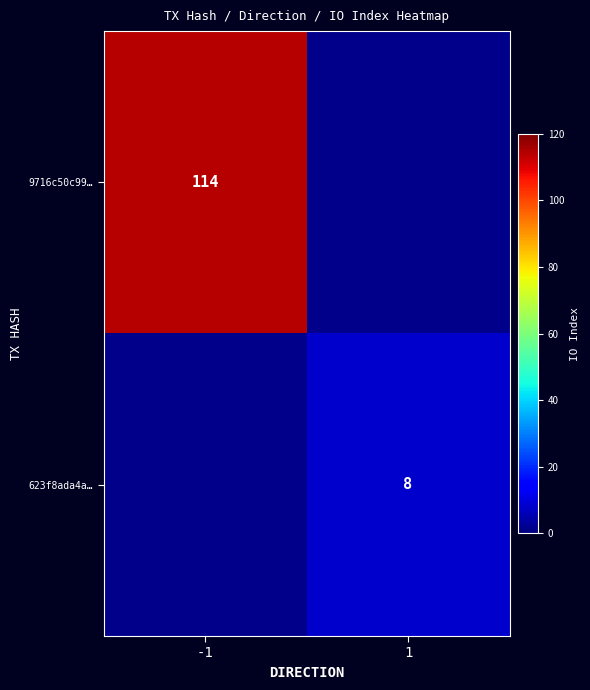

The 9716c50c99… series shows 37 at -1. True or false?

False